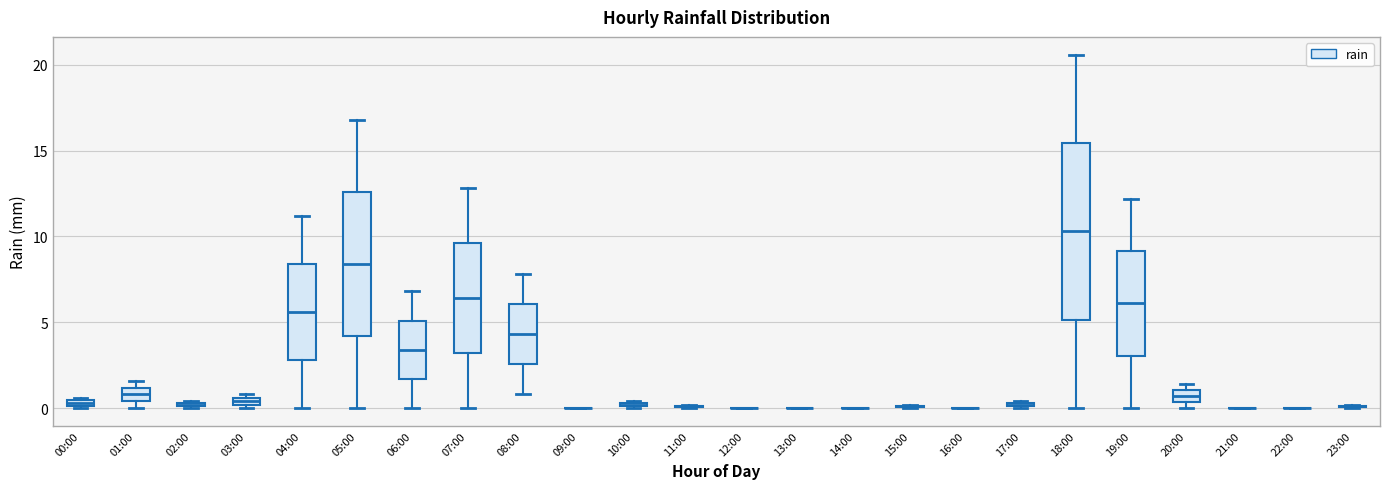

Comparing the boxes themselves (not the whiskers), which one is the tallest?

18:00